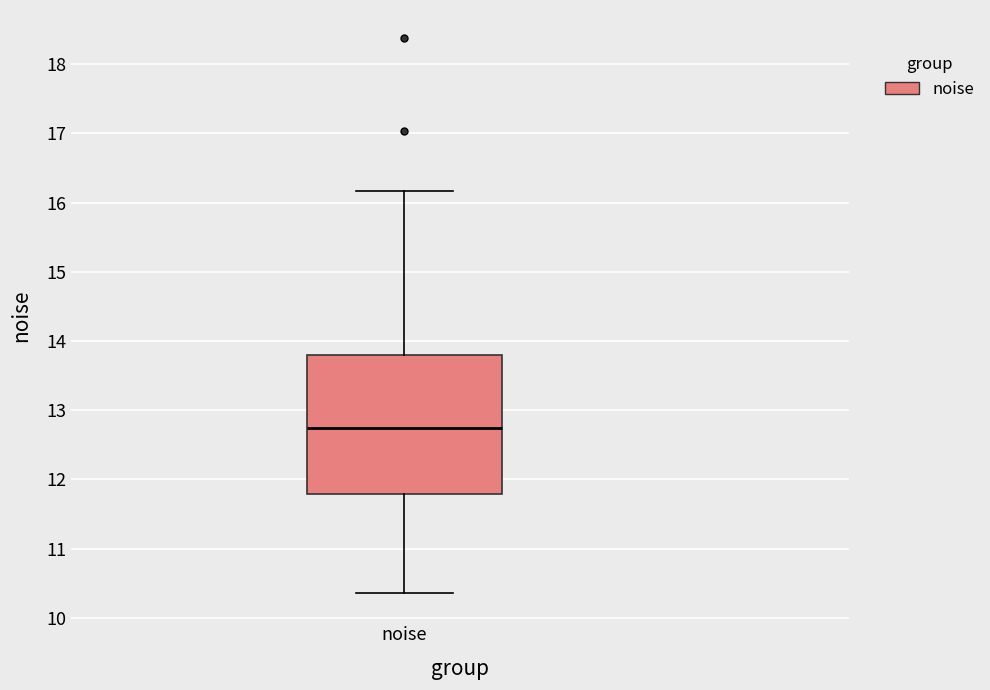

Transcribe this box plot: give where the median line is, the range the box spans, and where the two whiskers end, as read against the y-axis. The values are not printed on the chart, so give them approximately, as read against the axis.

median 12.7, box 11.8 to 13.8, whiskers 10.4 to 16.2